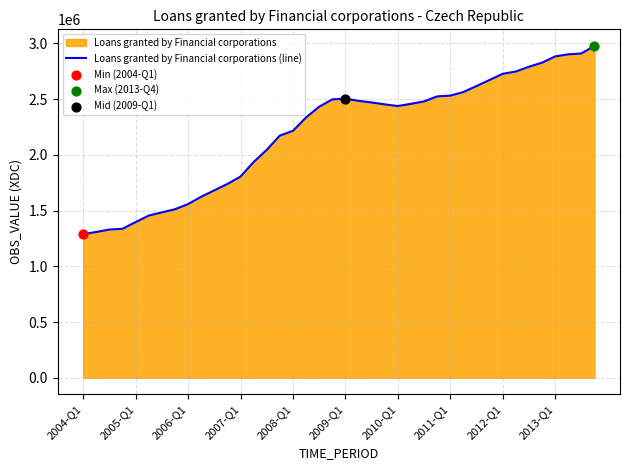

Approximately how many times larger is the value at 31 compared to 27?

1.1